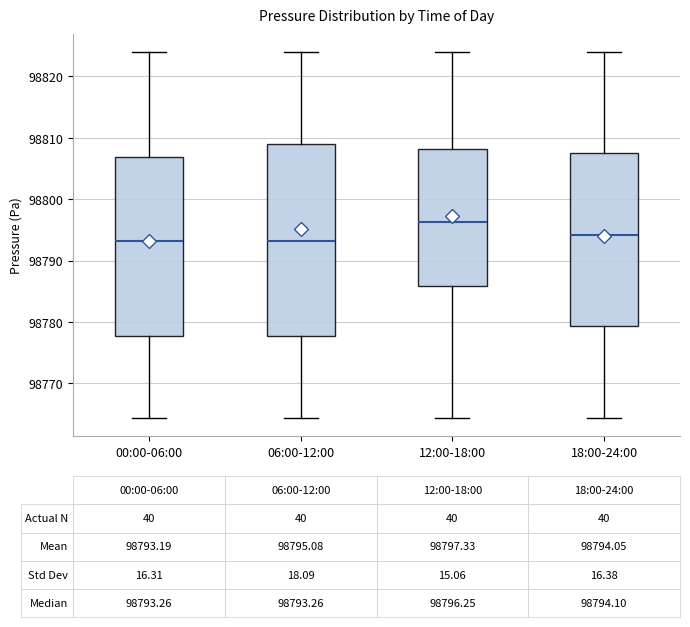

Which box is the tallest, from its lower edge to its upper edge?

06:00-12:00